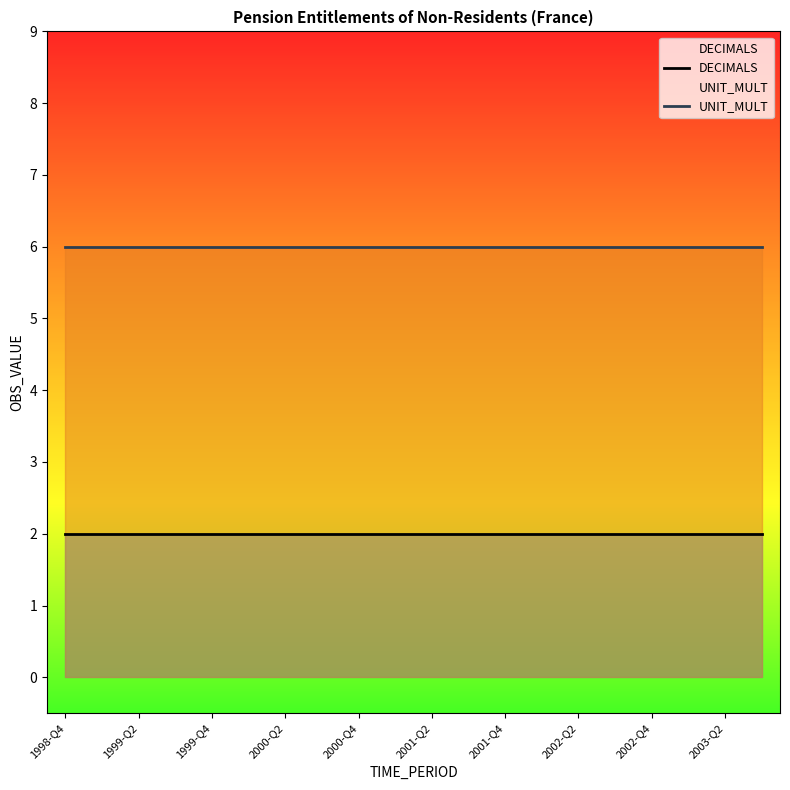

Rank the series at 2003-Q2 from highest to lowest value.

UNIT_MULT, DECIMALS